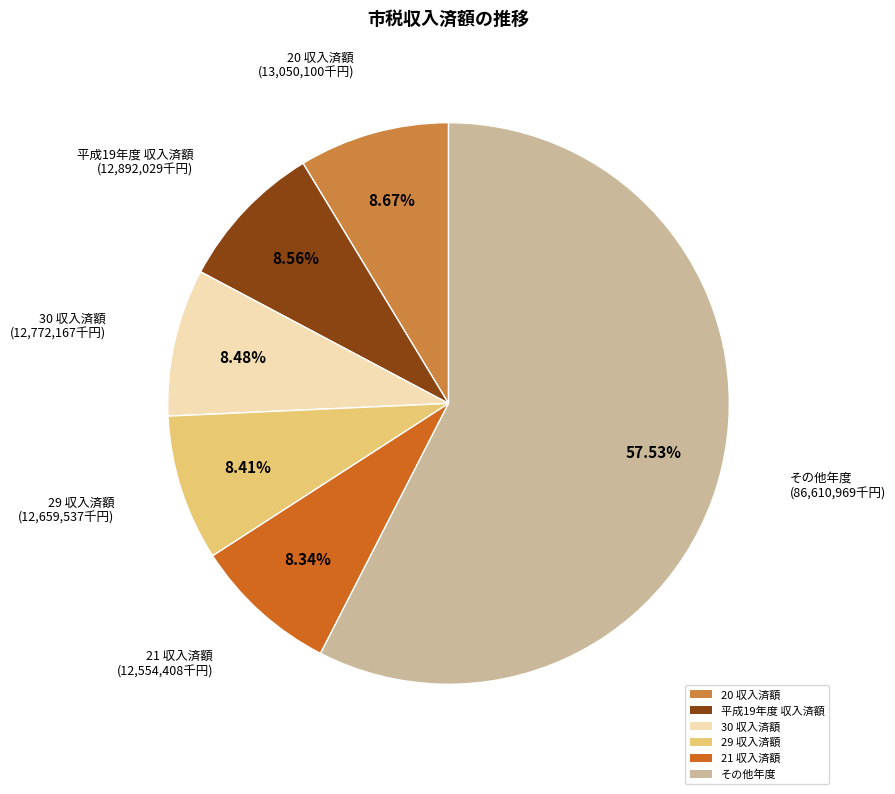

What is the ratio of the value at その他年度 to the value at 30 収入済額?

6.8